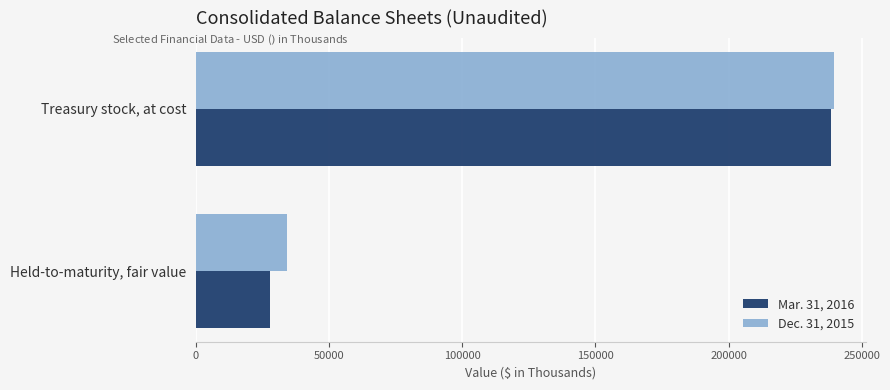

What is the difference between the maximum and minimum values in the Mar. 31, 2016 series?

210700